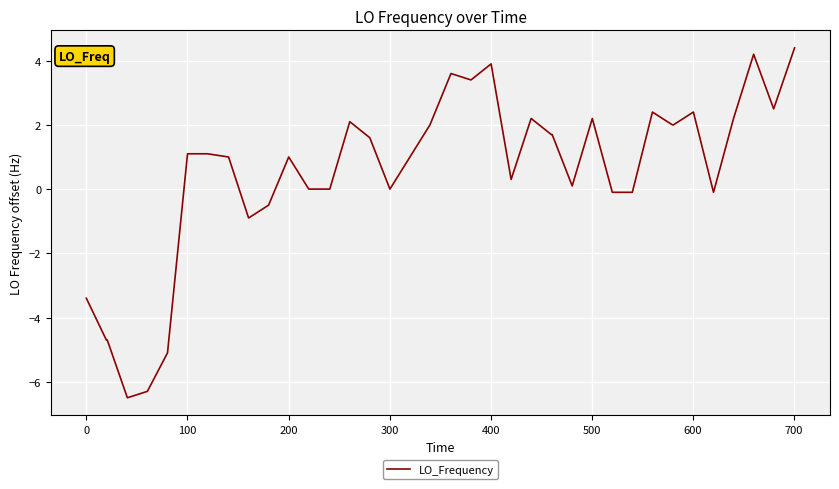

What is the difference between the maximum and minimum values?

10.9